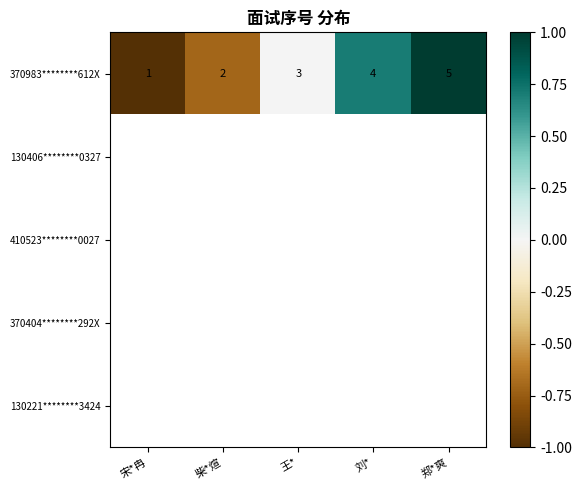

Between 刘* and 郑*爽, which is larger?

郑*爽